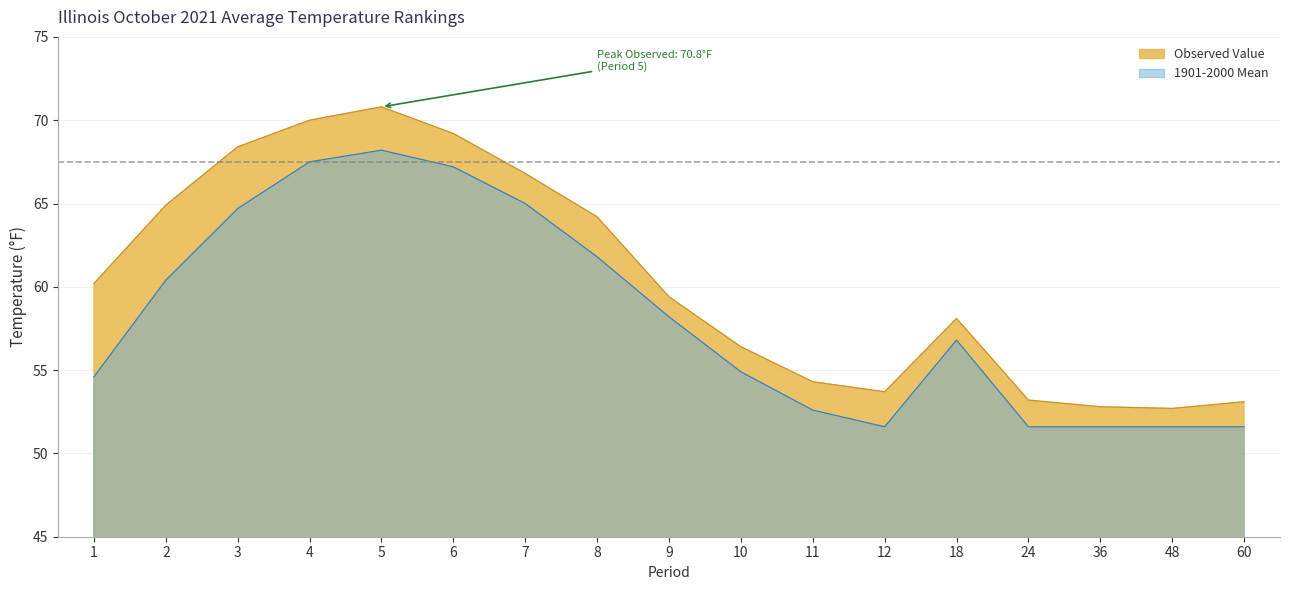

Where does the Observed Value series first go above 59?

1